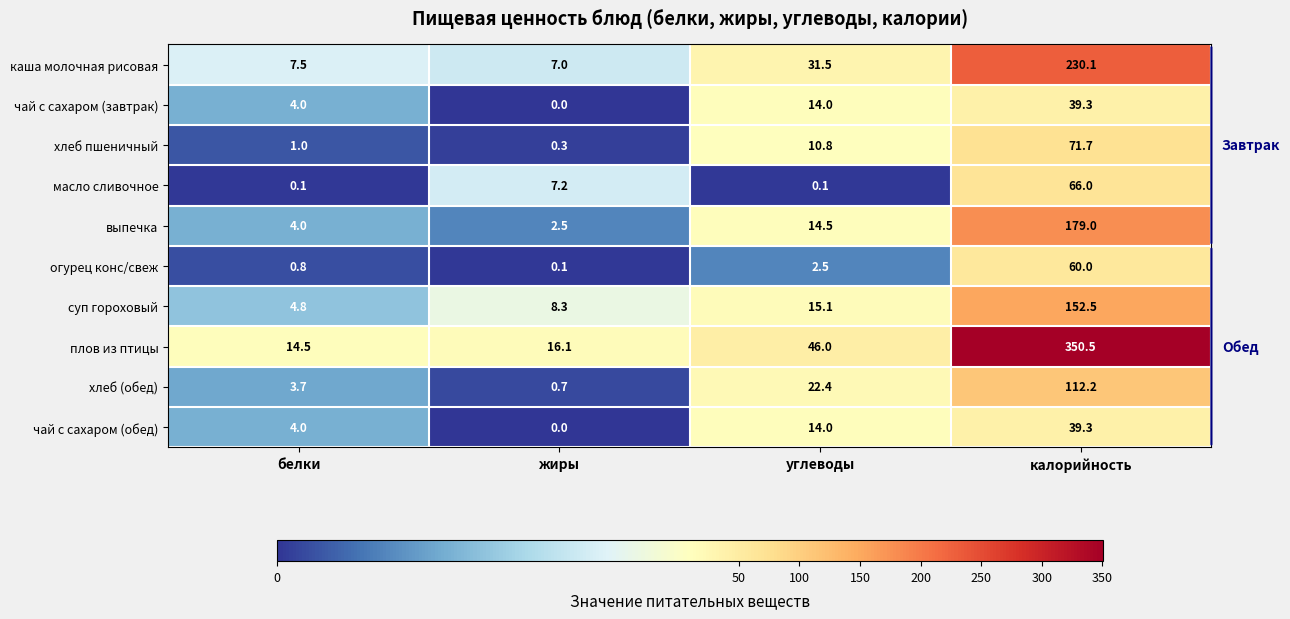

Which label corresponds to the largest value in the chart?

калорийность